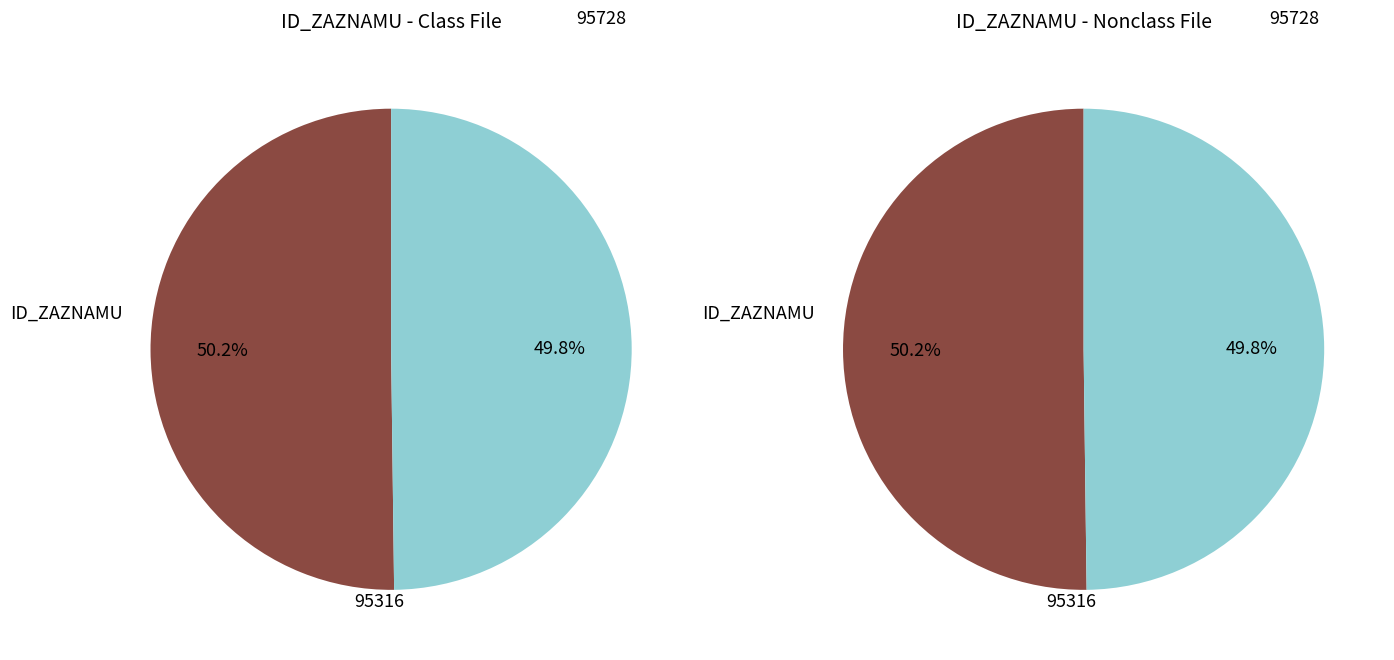

To the nearest percent, what is the combined percentage of 95728 and 95316?

100%